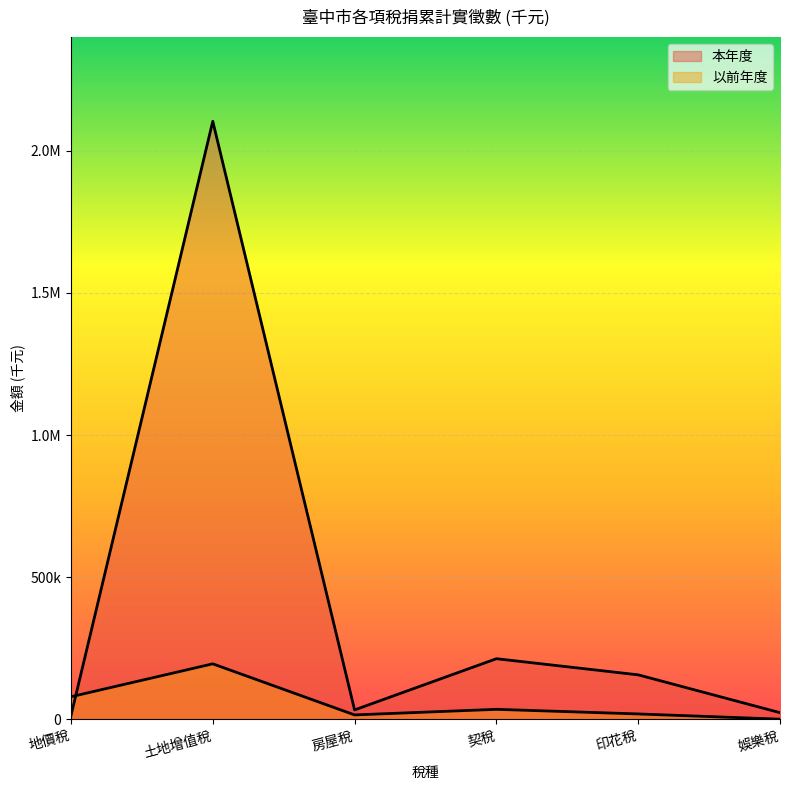

What are all the series names shown in the legend?

本年度, 以前年度